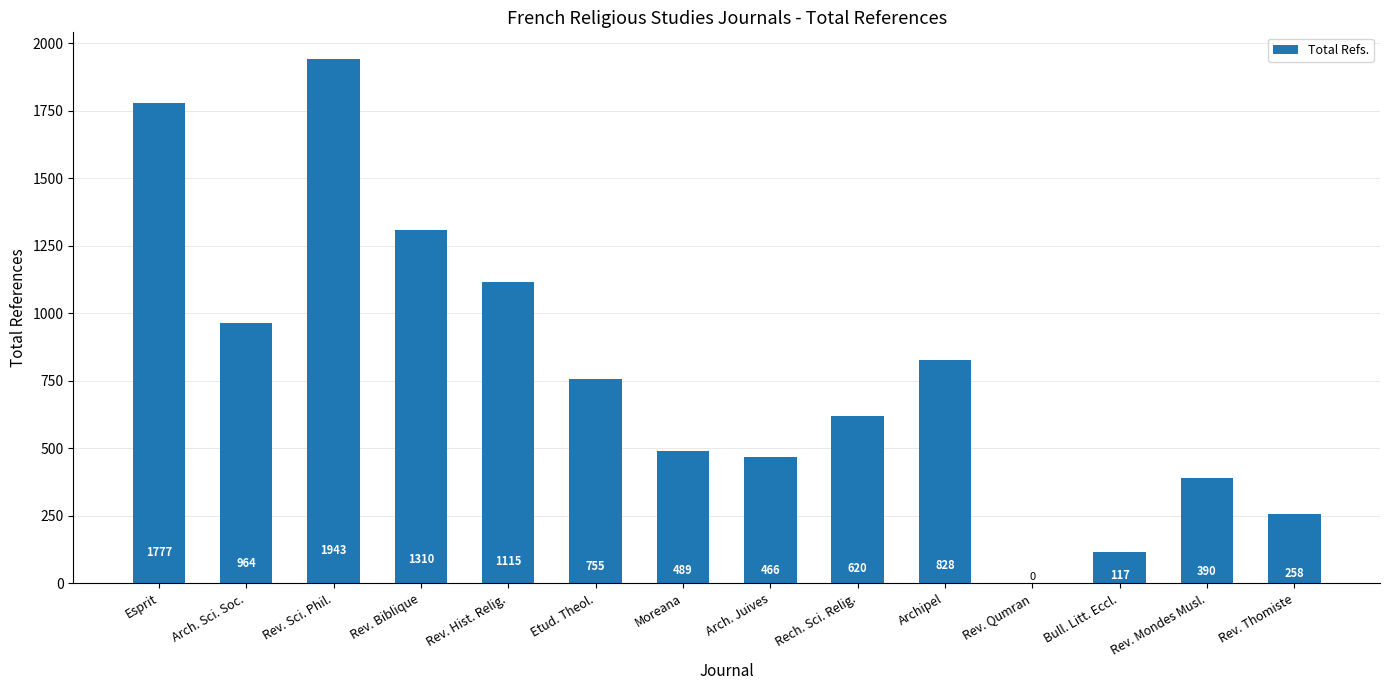

Reading left to right, what are all the values shown in this chart?

Esprit=1777	Arch. Sci. Soc.=964	Rev. Sci. Phil.=1943	Rev. Biblique=1310	Rev. Hist. Relig.=1115	Etud. Theol.=755	Moreana=489	Arch. Juives=466	Rech. Sci. Relig.=620	Archipel=828	Rev. Qumran=0	Bull. Litt. Eccl.=117	Rev. Mondes Musl.=390	Rev. Thomiste=258